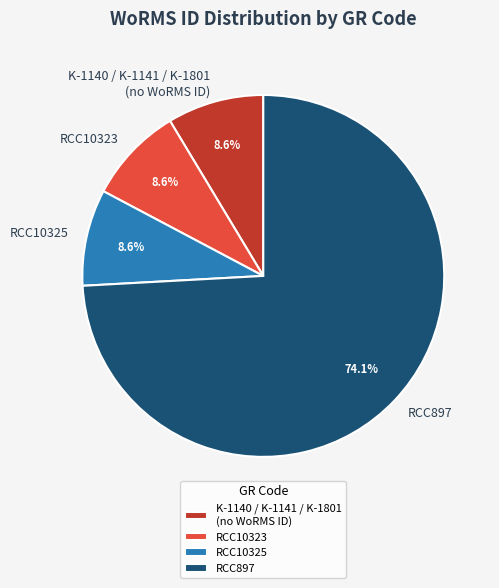

What percentage is NOT represented by RCC10325?

91.4%